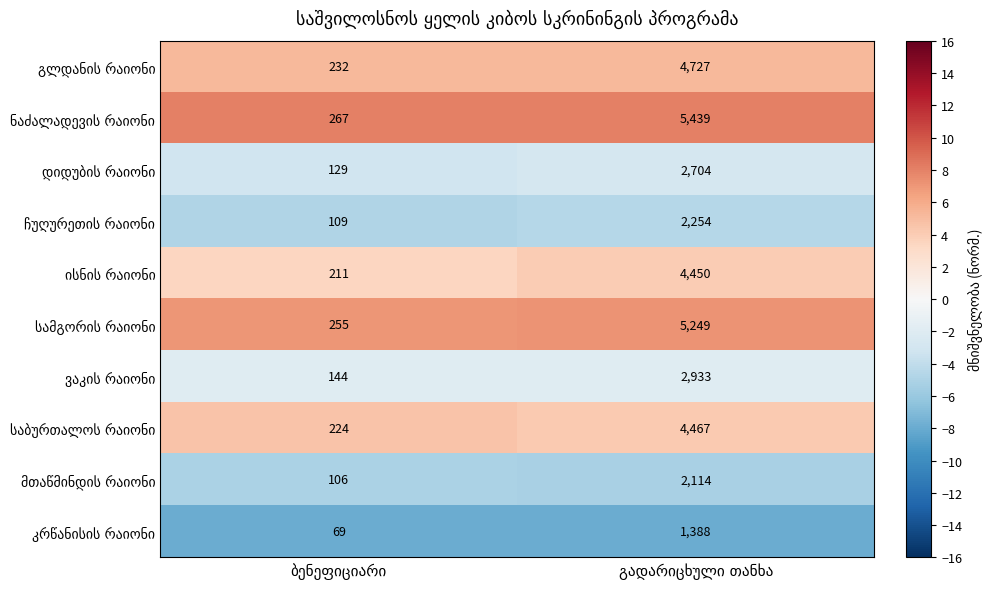

What is the smallest value displayed?

69